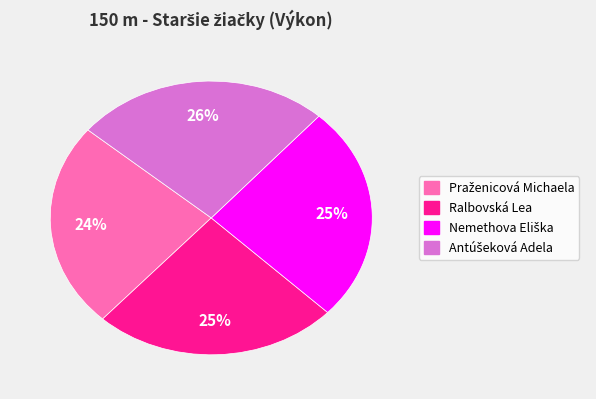

How many segments does this pie chart have?

4